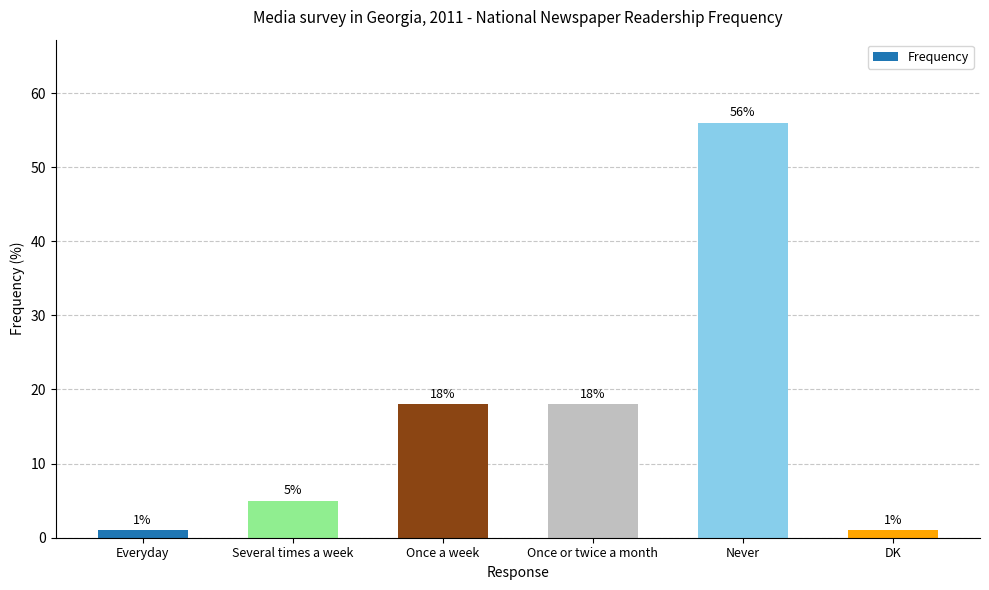

What is the label of the 4th bar from the left?

Once or twice a month